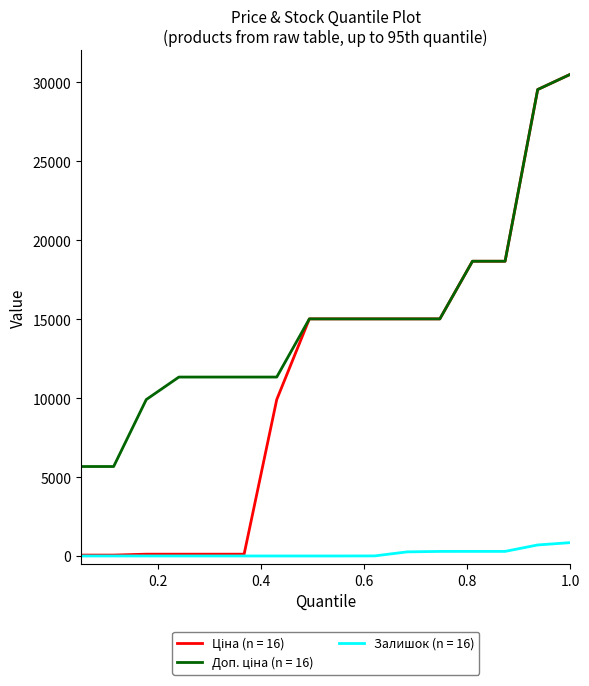

What is the maximum value for Залишок (n = 16)?

845.0